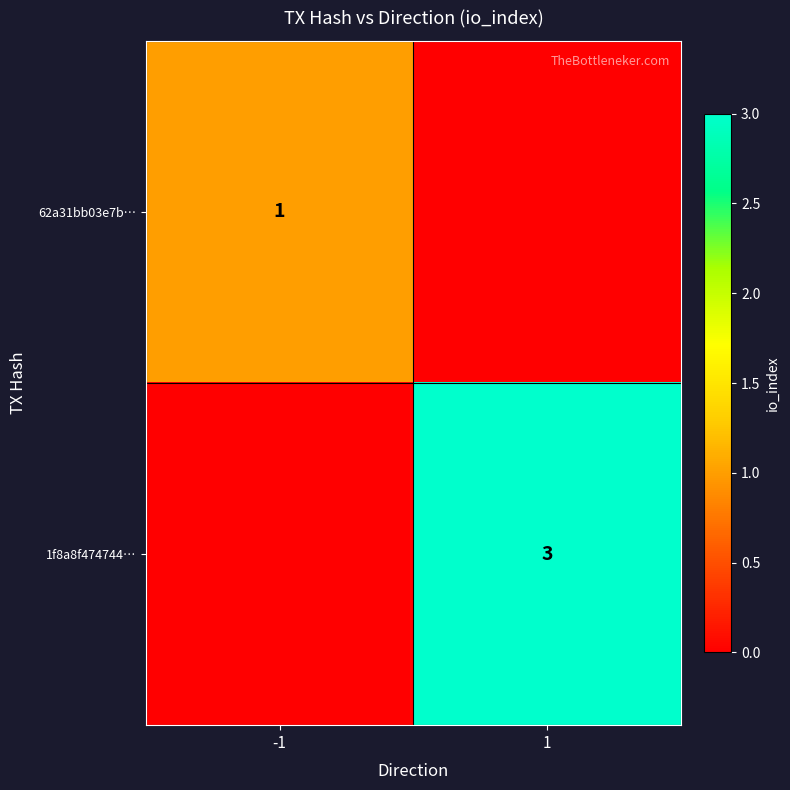

What is the total value across all series at 1?

3